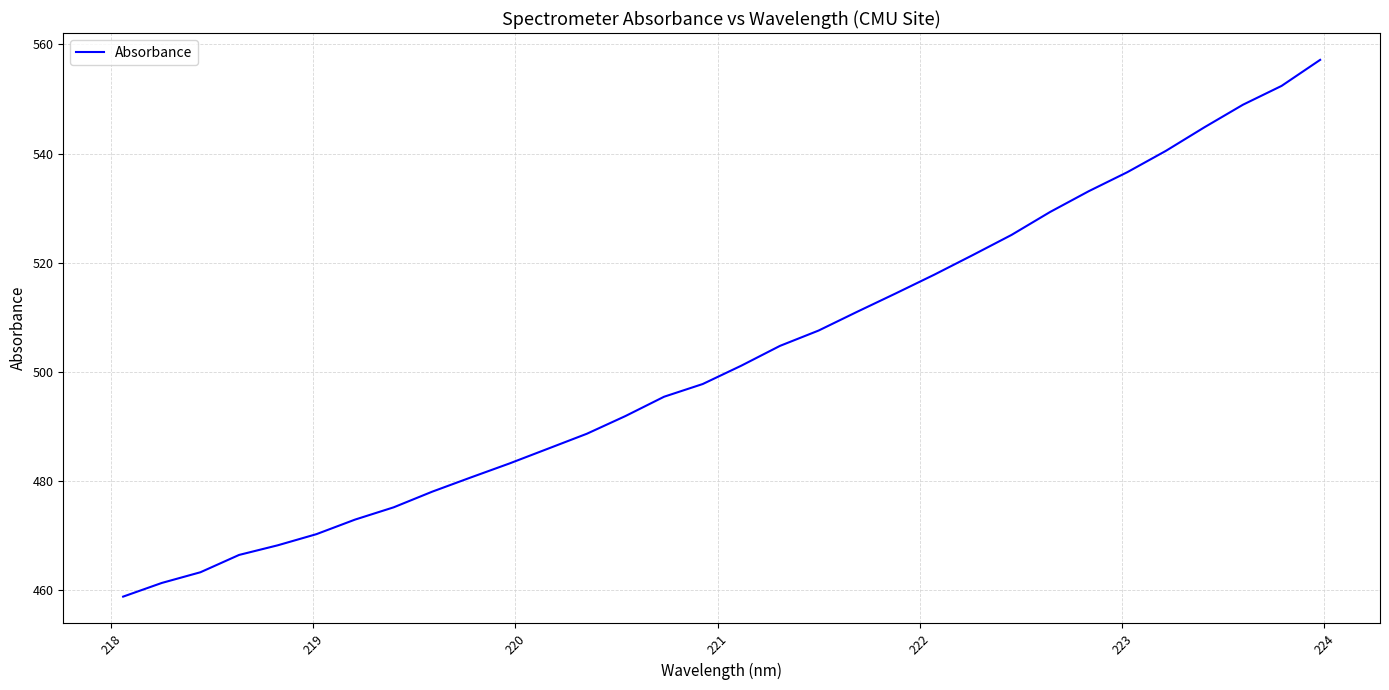

What is the difference between the maximum and minimum values?

98.4